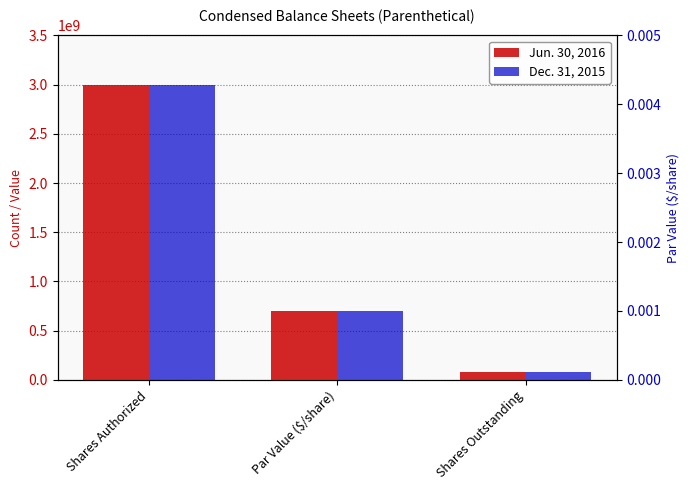

Which series has the widest spread of values?

Dec. 31, 2015